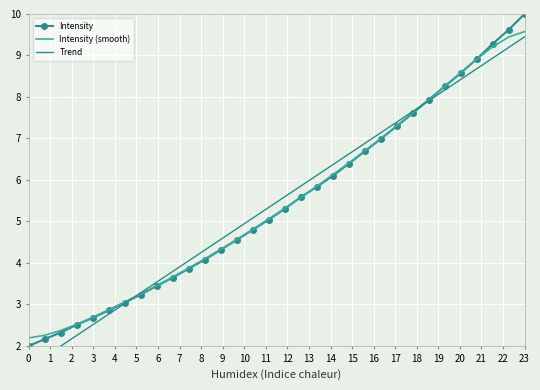

What is the value of the Intensity point at the 26th from the left?

7.9